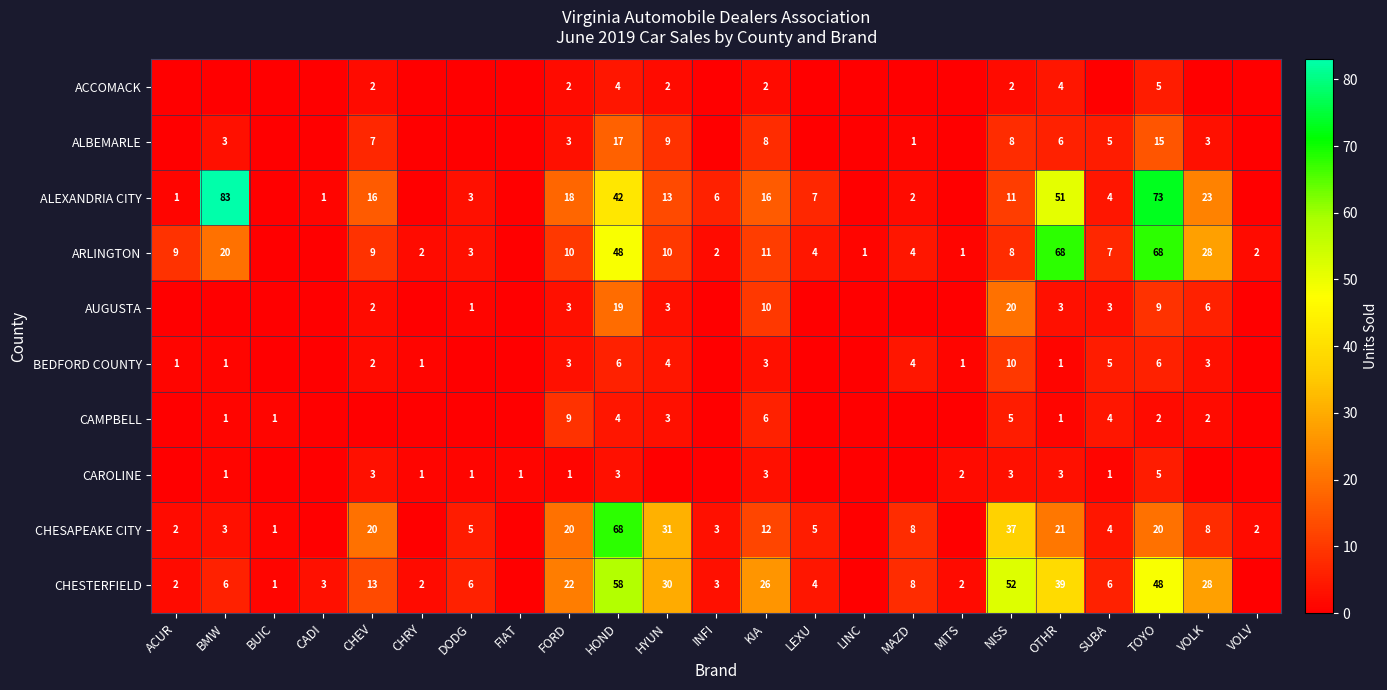

What is the spread (max minus min) of values at MITS?

2